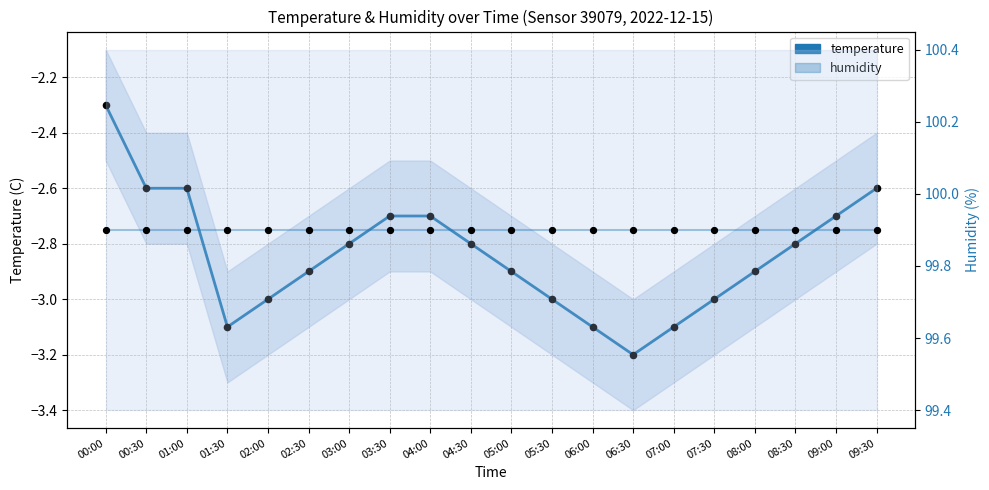

At how many categories does at least one series exceed 1?

20